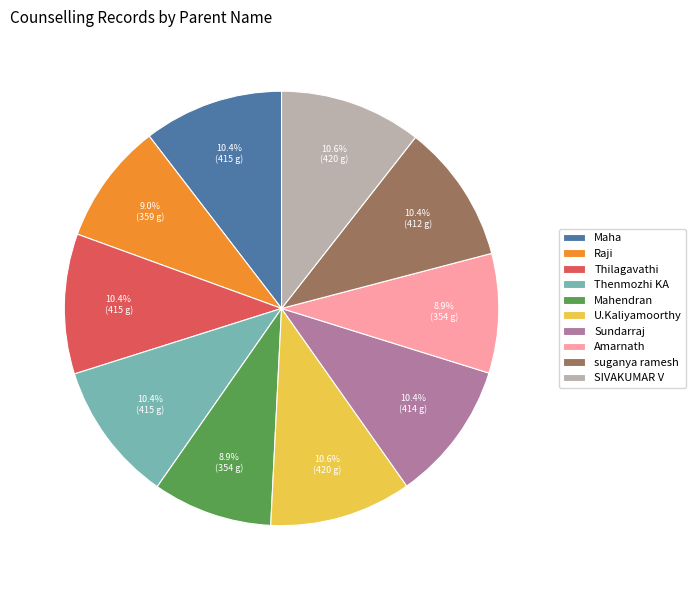

Which has a higher value, SIVAKUMAR V or Mahendran?

SIVAKUMAR V